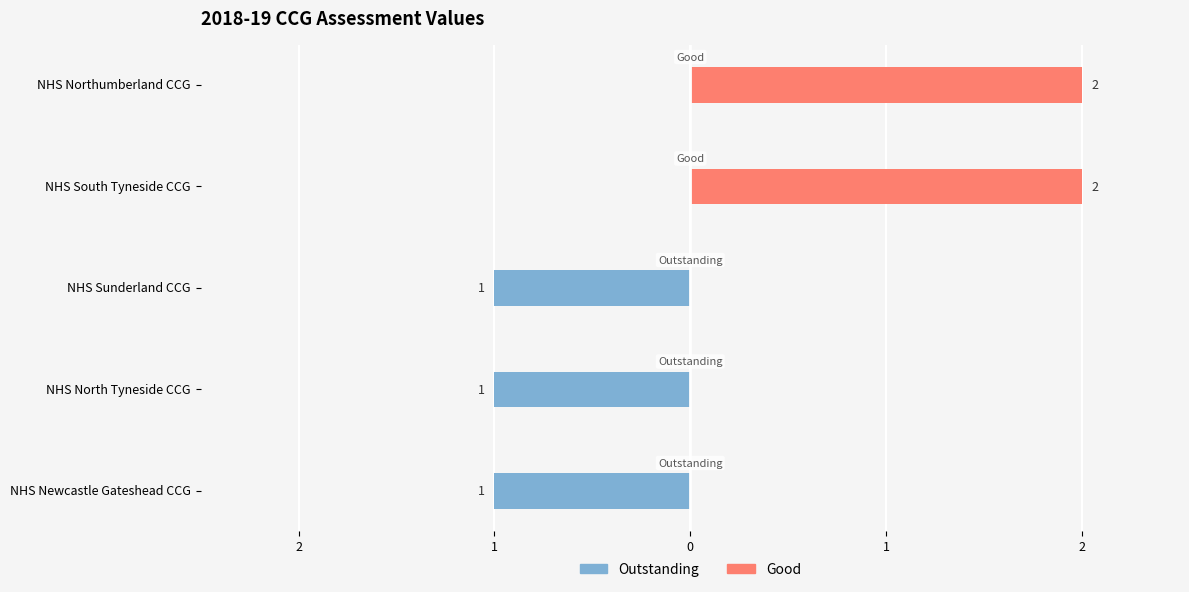

Which series changed the most between NHS North Tyneside CCG and NHS South Tyneside CCG?

Good